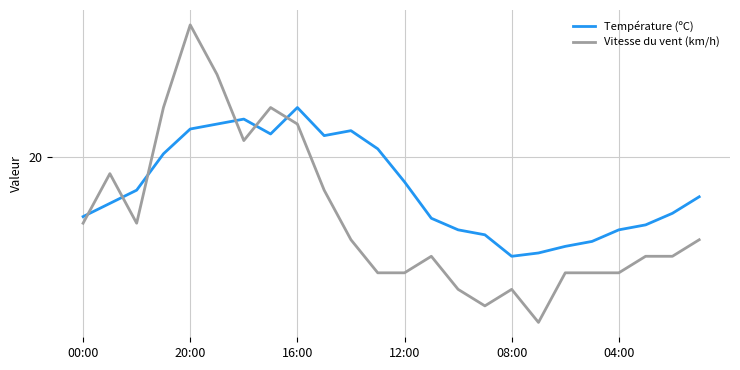

What are all the series names shown in the legend?

Température (ºC), Vitesse du vent (km/h)